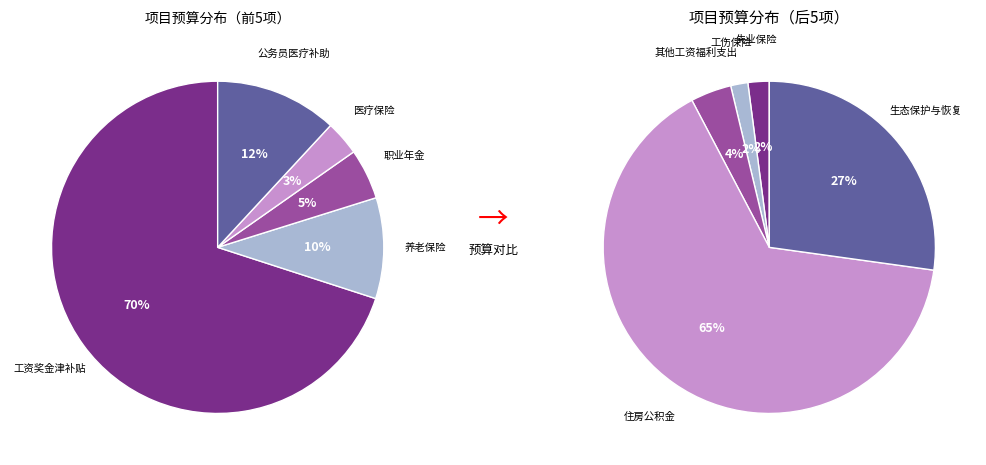

The 工伤保险 slice represents 1% of the pie. True or false?

False